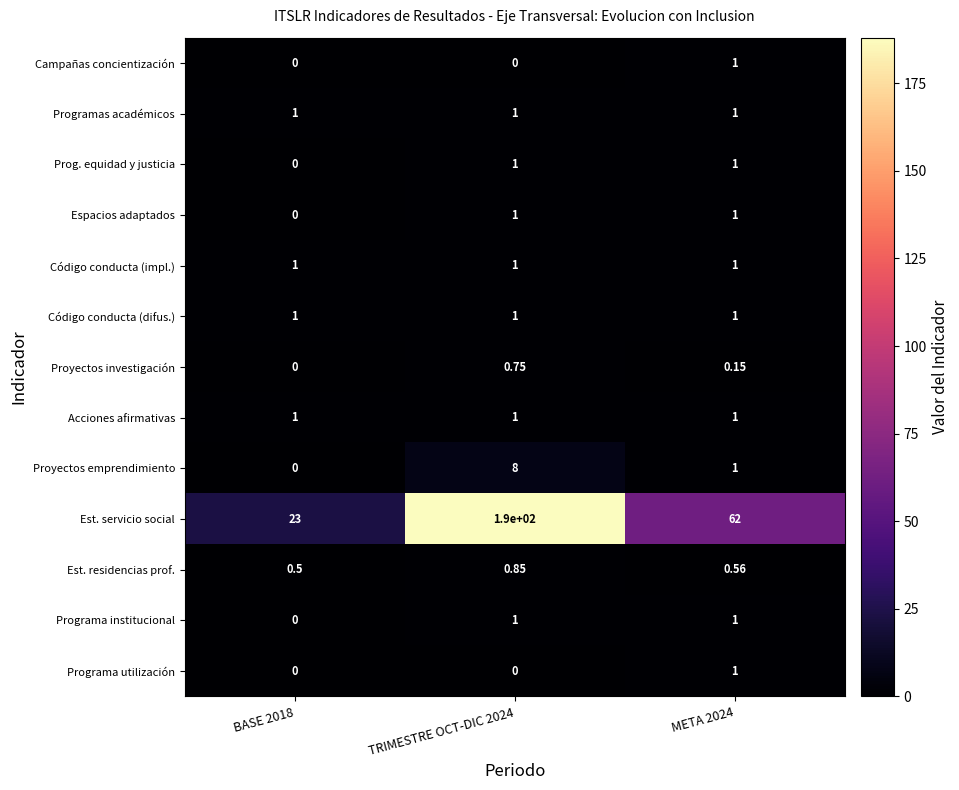

Which series changed the most between TRIMESTRE OCT-DIC 2024 and META 2024?

Est. servicio social